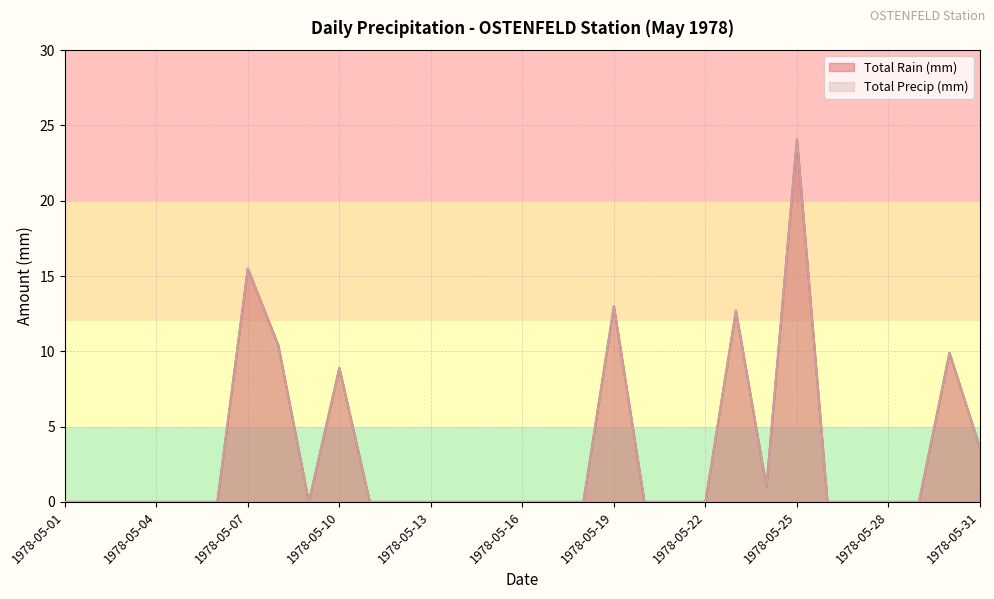

Reading right to left, transcribe all the data shown in this chart.

Total Rain (mm): 1978-05-31=3.6	1978-05-30=9.9	1978-05-29=0.0	1978-05-28=0.0	1978-05-27=0.0	1978-05-26=0.0	1978-05-25=24.1	1978-05-24=1.0	1978-05-23=12.7	1978-05-22=0.0	1978-05-21=0.0	1978-05-20=0.0	1978-05-19=13.0	1978-05-18=0.0	1978-05-17=0.0	1978-05-16=0.0	1978-05-15=0.0	1978-05-14=0.0	1978-05-13=0.0	1978-05-12=0.0	1978-05-11=0.0	1978-05-10=8.9	1978-05-09=0.0	1978-05-08=10.4	1978-05-07=15.5	1978-05-06=0.0	1978-05-05=0.0	1978-05-04=0.0	1978-05-03=0.0	1978-05-02=0.0	1978-05-01=0.0
Total Precip (mm): 1978-05-31=3.6	1978-05-30=9.9	1978-05-29=0.0	1978-05-28=0.0	1978-05-27=0.0	1978-05-26=0.0	1978-05-25=24.1	1978-05-24=1.0	1978-05-23=12.7	1978-05-22=0.0	1978-05-21=0.0	1978-05-20=0.0	1978-05-19=13.0	1978-05-18=0.0	1978-05-17=0.0	1978-05-16=0.0	1978-05-15=0.0	1978-05-14=0.0	1978-05-13=0.0	1978-05-12=0.0	1978-05-11=0.0	1978-05-10=8.9	1978-05-09=0.0	1978-05-08=10.4	1978-05-07=15.5	1978-05-06=0.0	1978-05-05=0.0	1978-05-04=0.0	1978-05-03=0.0	1978-05-02=0.0	1978-05-01=0.0